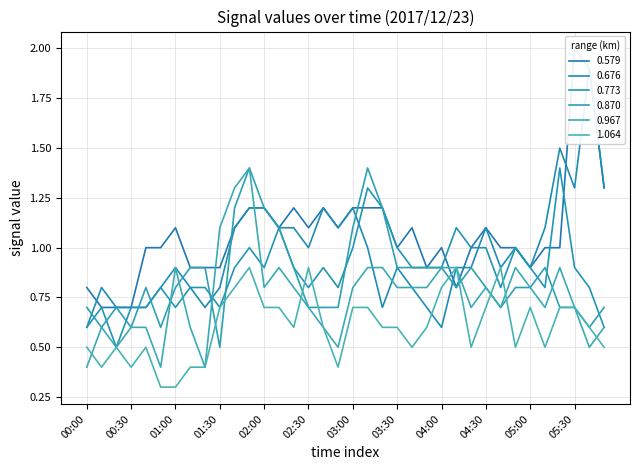

Where is 1.064 nearest to the value 0?

00:50